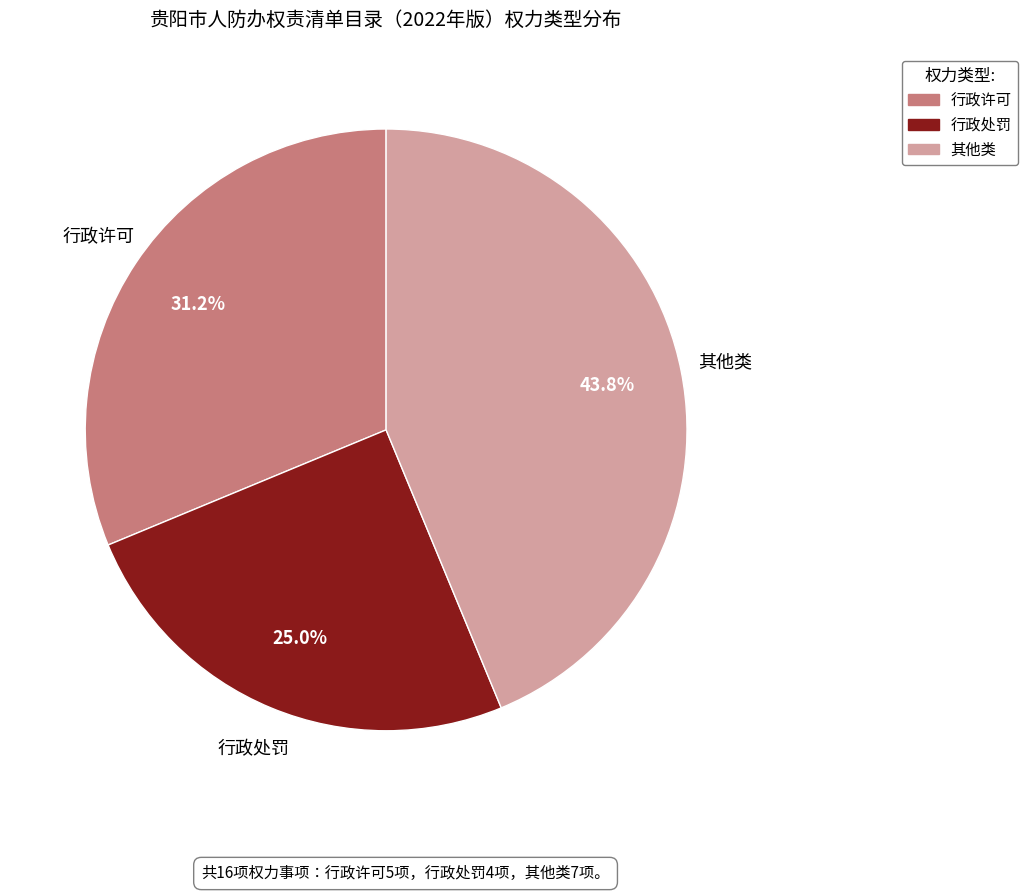

Do 行政处罚 and 行政许可 together represent more than half of the pie?

Yes